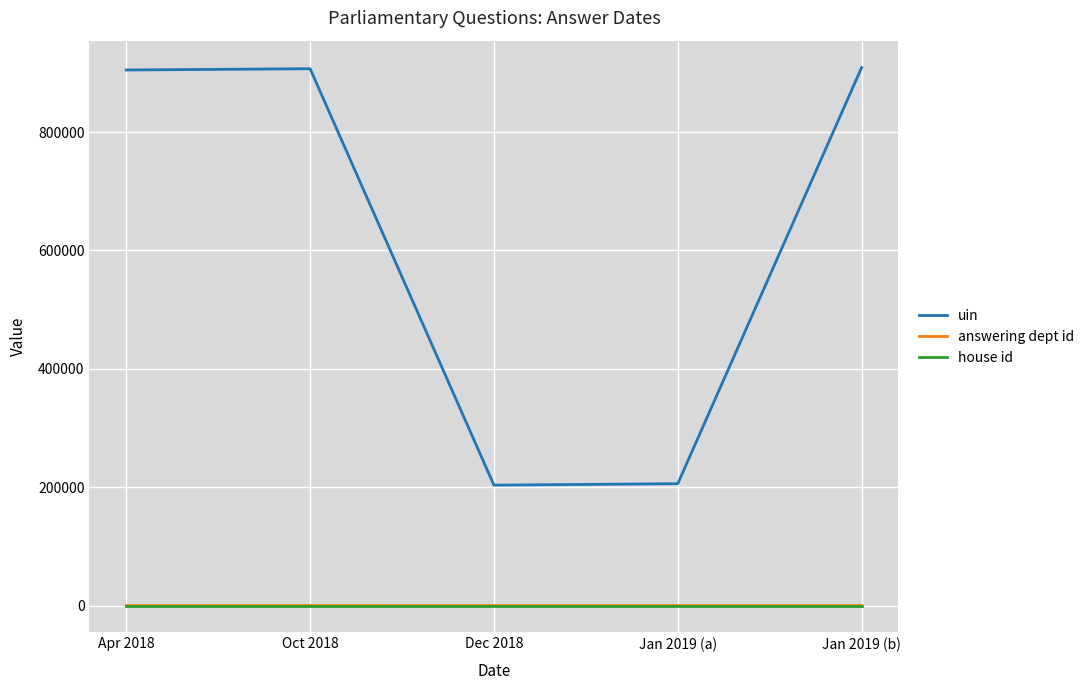

What position from the left is Apr 2018?

1